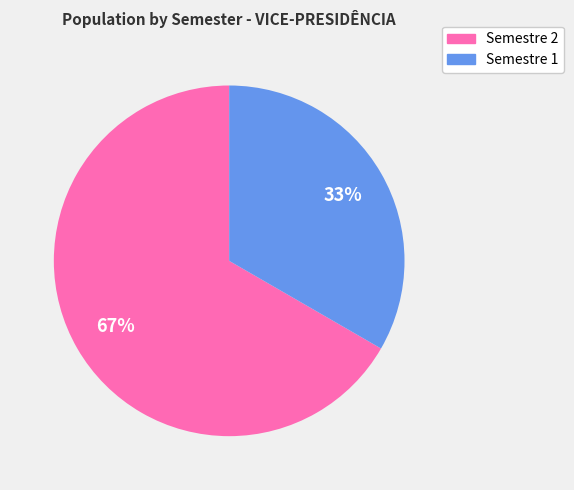

Does any single category account for the majority?

Yes